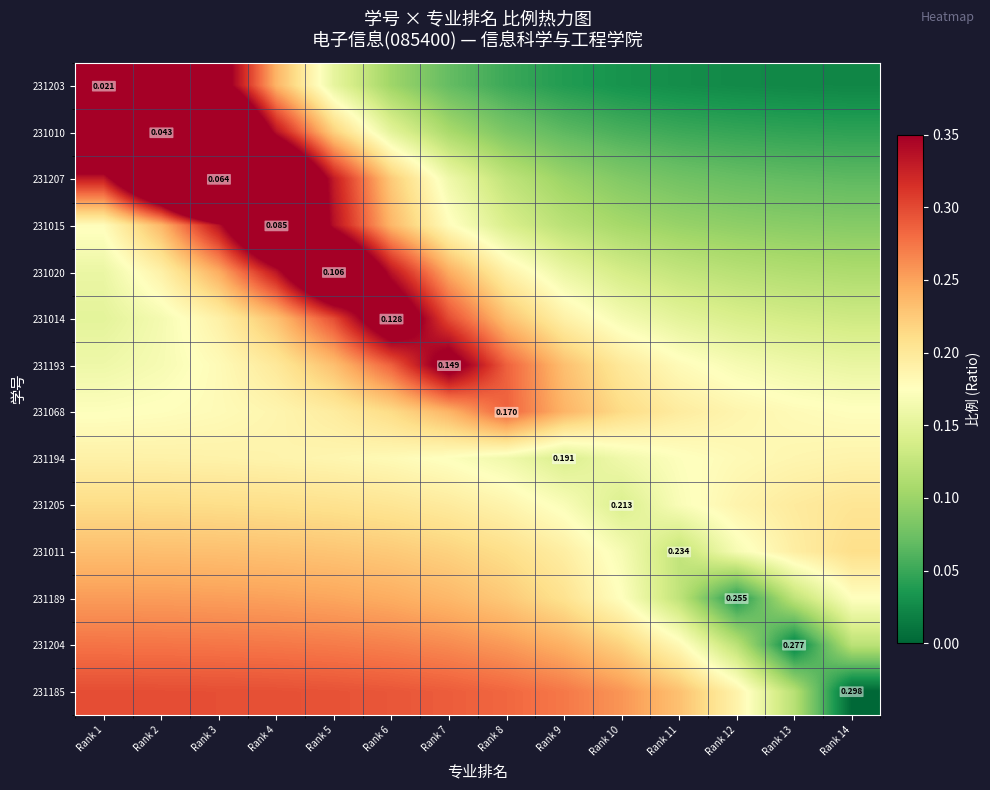

Is the value of 231194 at Rank 3 greater than the value of 231204 at Rank 13?

Yes